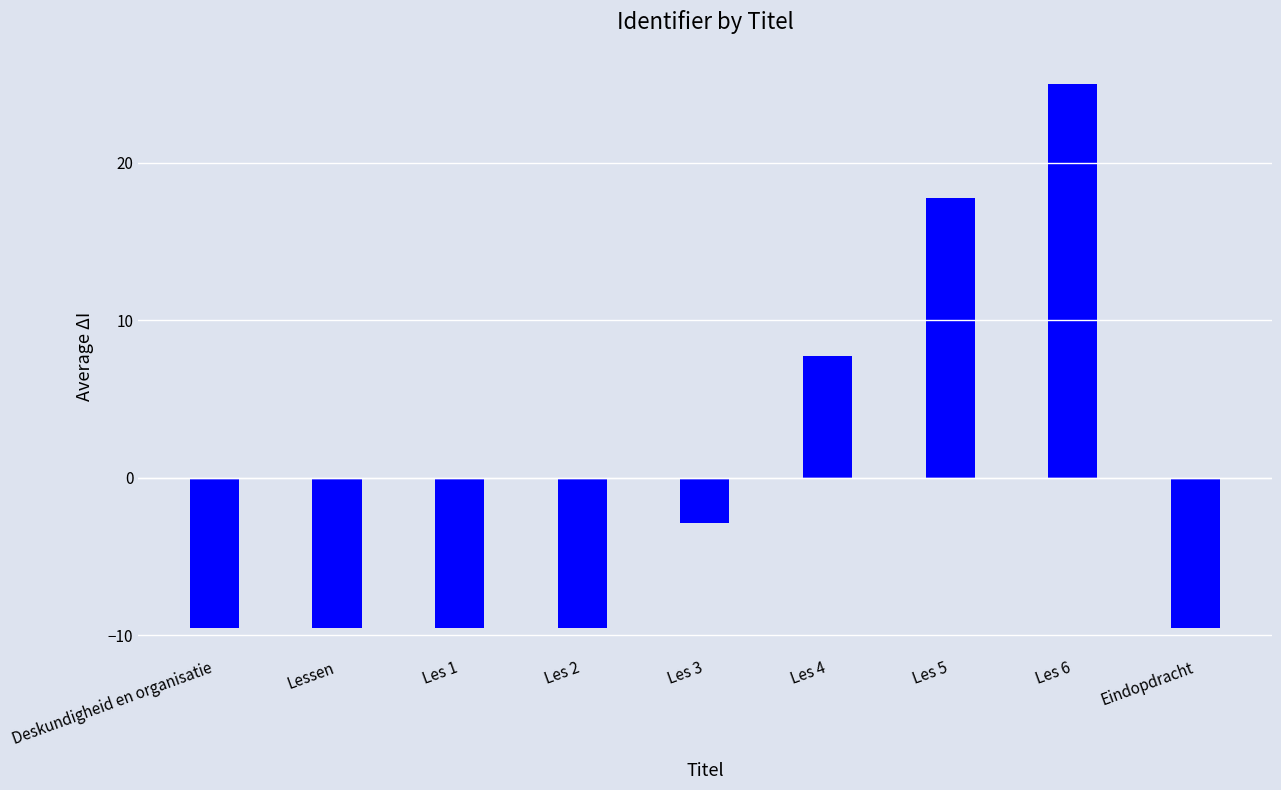

What is the label of the 5th bar from the left?

Les 3